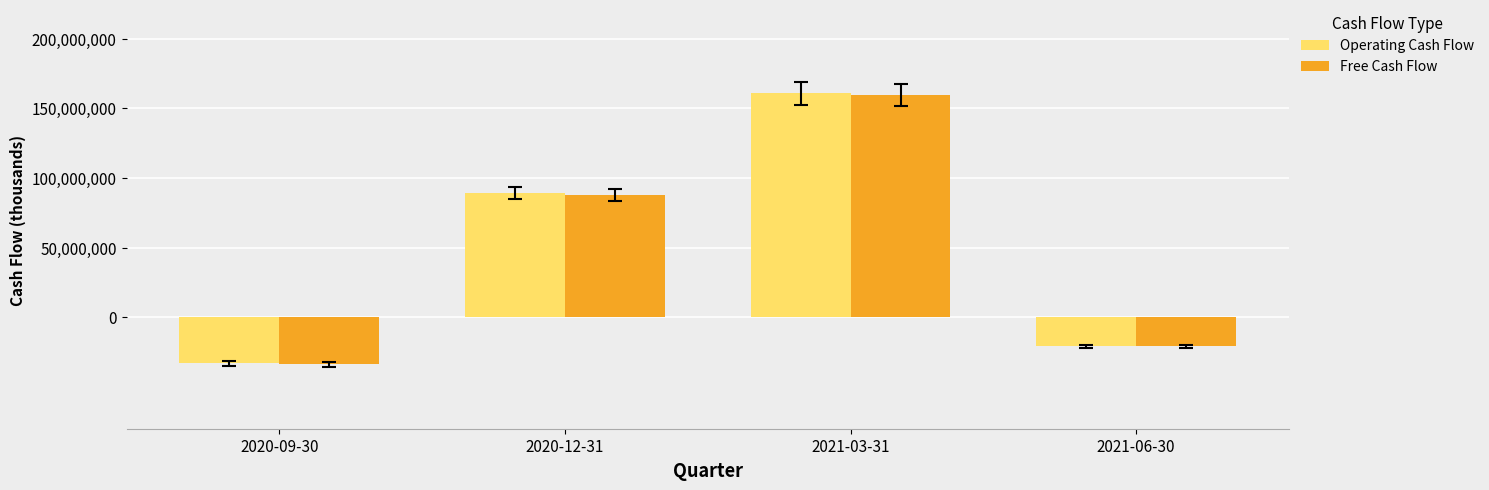

How many bars are there in total?

8